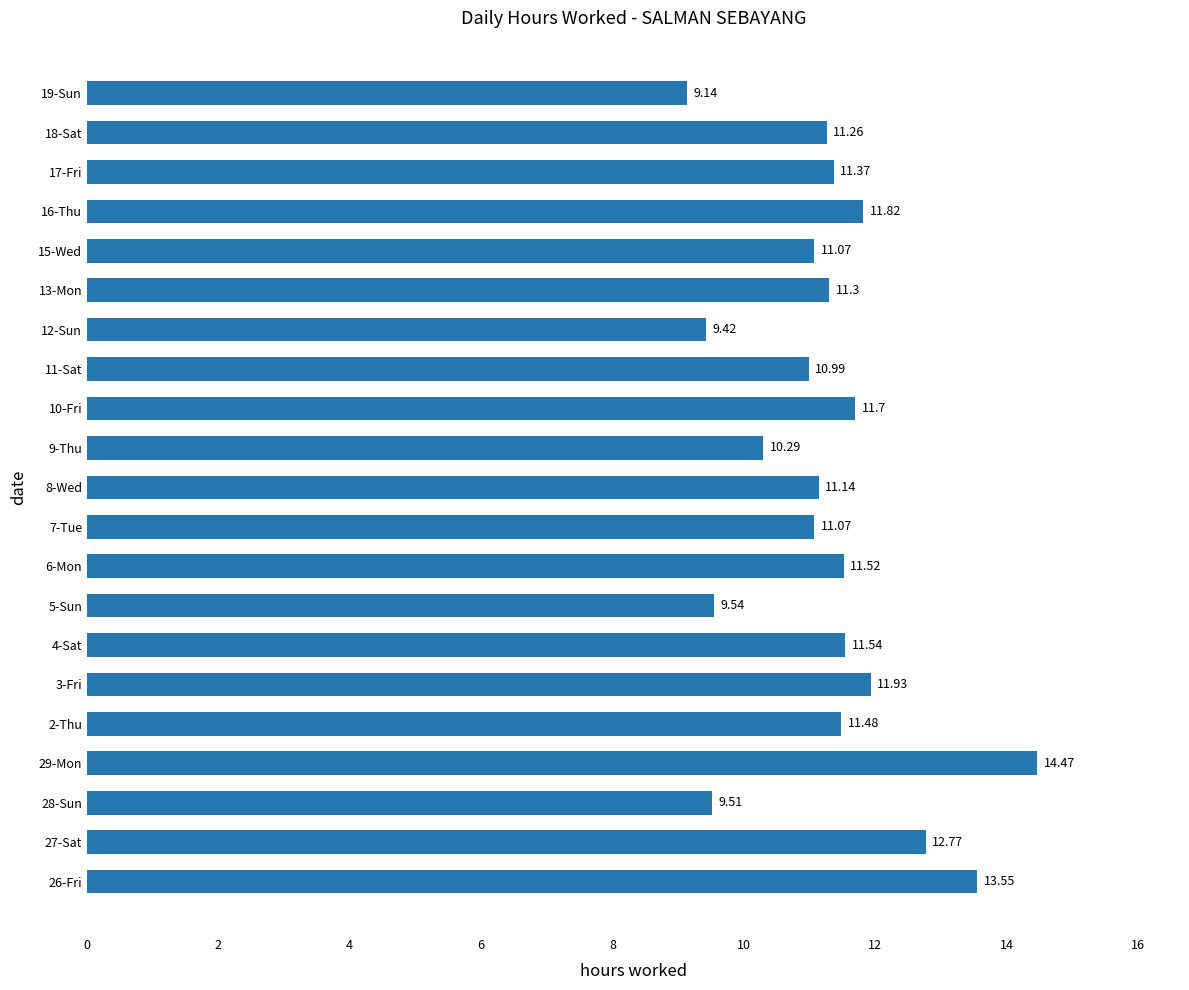

What is the smallest value displayed?

9.1